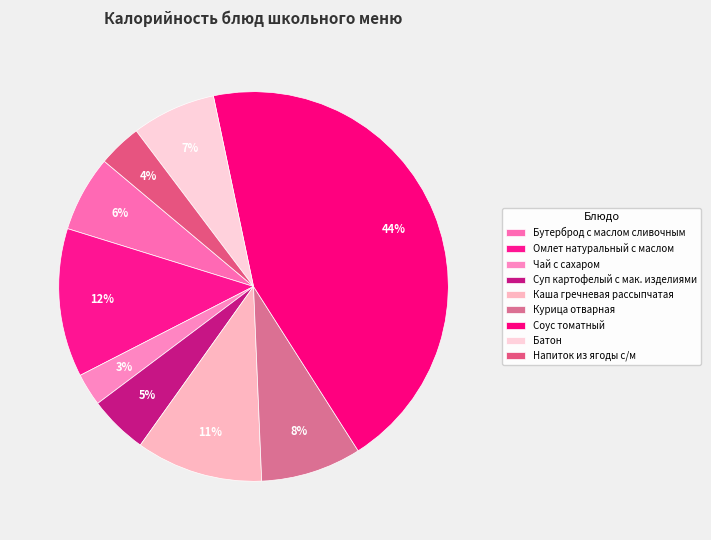

Is the sum of Бутерброд с маслом сливочным and Суп картофелый с мак. изделиями greater than half?

No